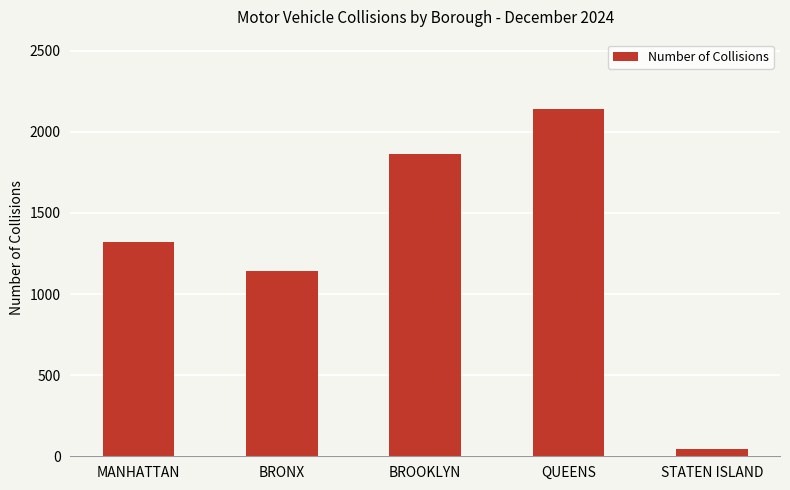

What is the label of the 5th bar from the right?

MANHATTAN